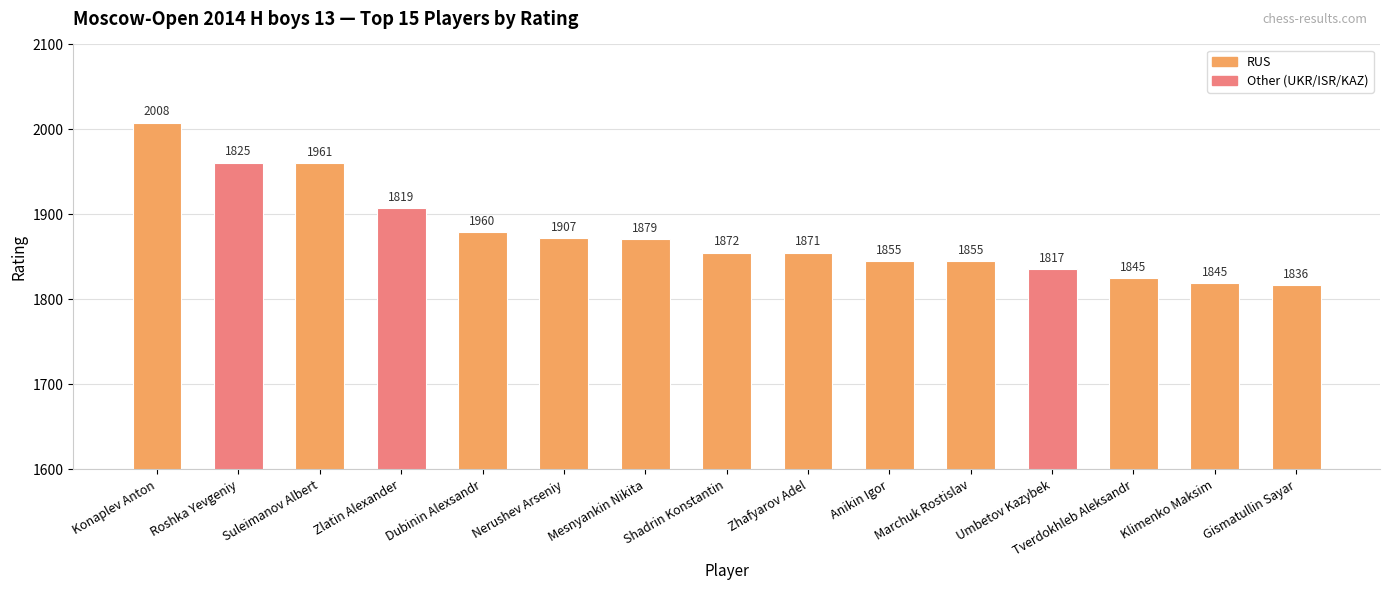

Reading left to right, what are all the values shown in this chart?

Konaplev Anton=2008	Roshka Yevgeniy=1961	Suleimanov Albert=1960	Zlatin Alexander=1907	Dubinin Alexsandr=1879	Nerushev Arseniy=1872	Mesnyankin Nikita=1871	Shadrin Konstantin=1855	Zhafyarov Adel=1855	Anikin Igor=1845	Marchuk Rostislav=1845	Umbetov Kazybek=1836	Tverdokhleb Aleksandr=1825	Klimenko Maksim=1819	Gismatullin Sayar=1817